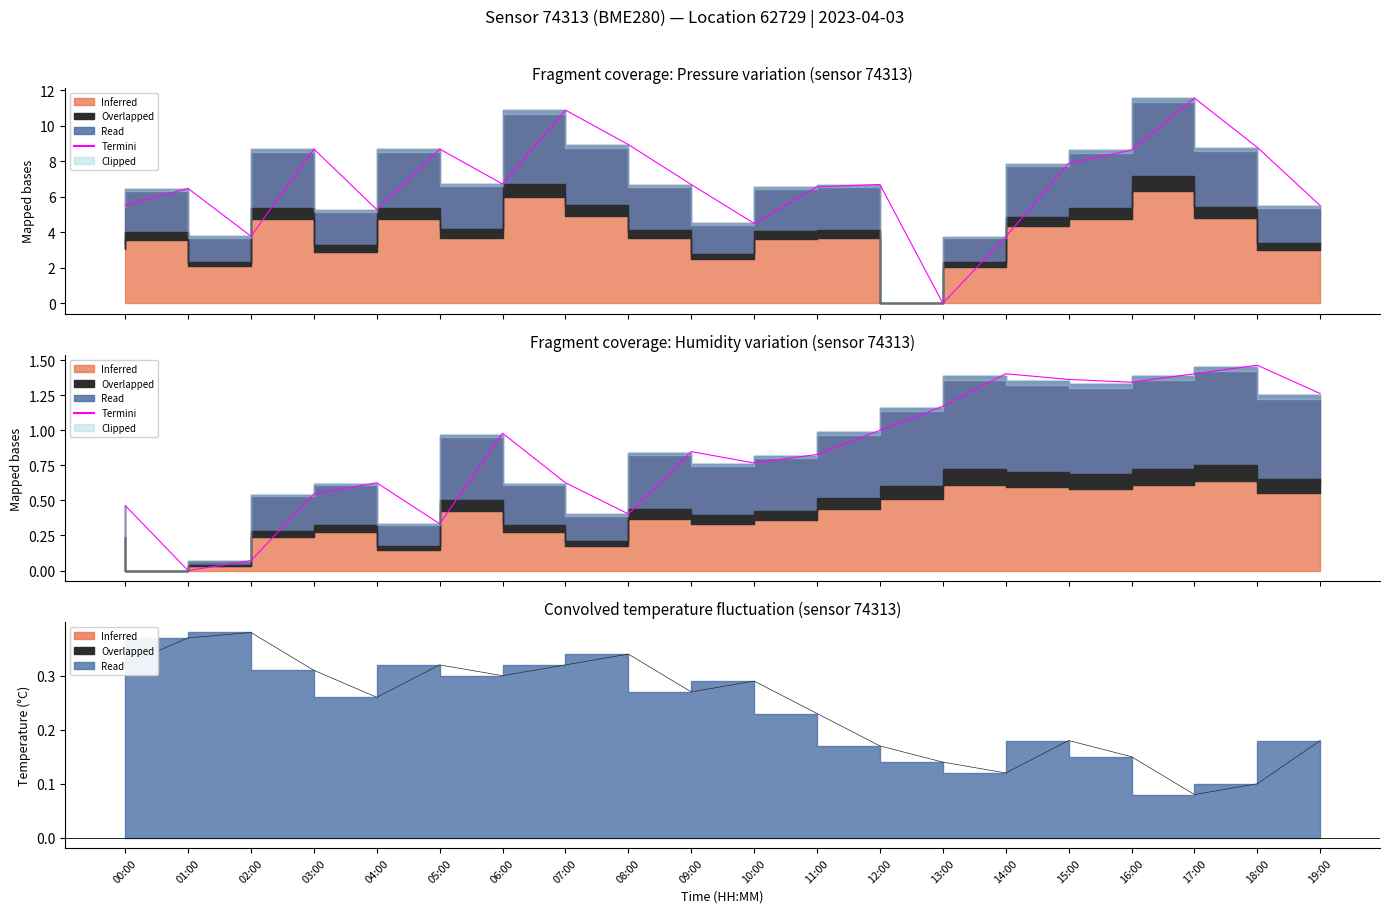

What is the difference between the maximum and second lowest values in the Overlapped series?

0.3